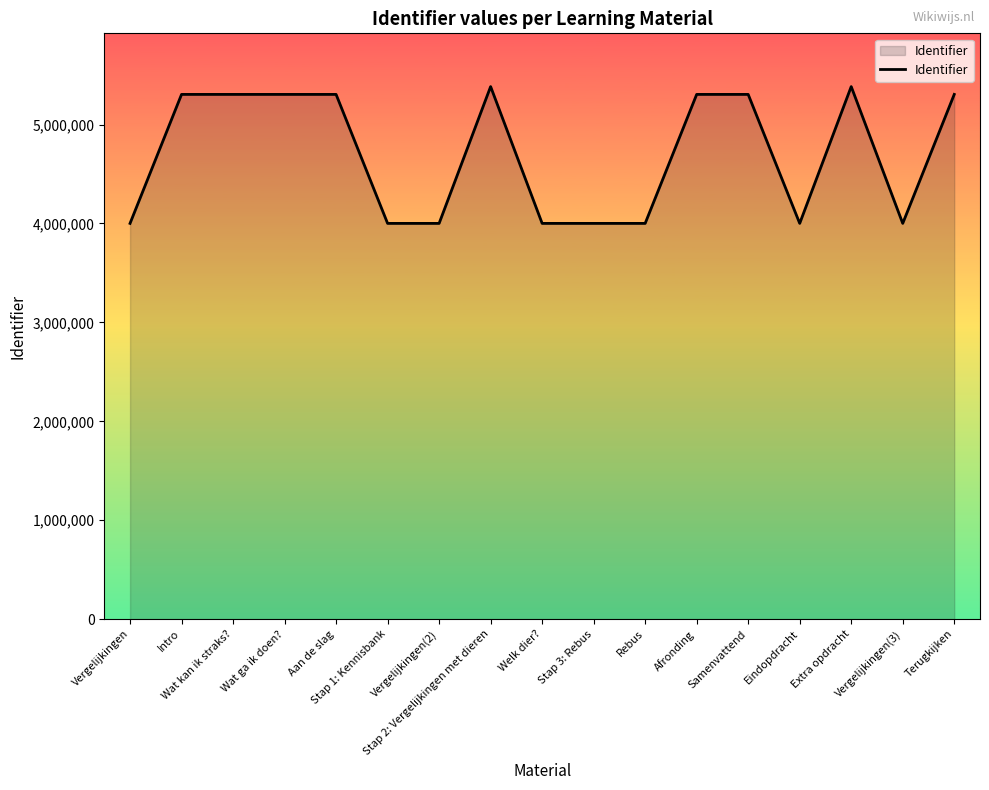

What position from the right is Welk dier??

9